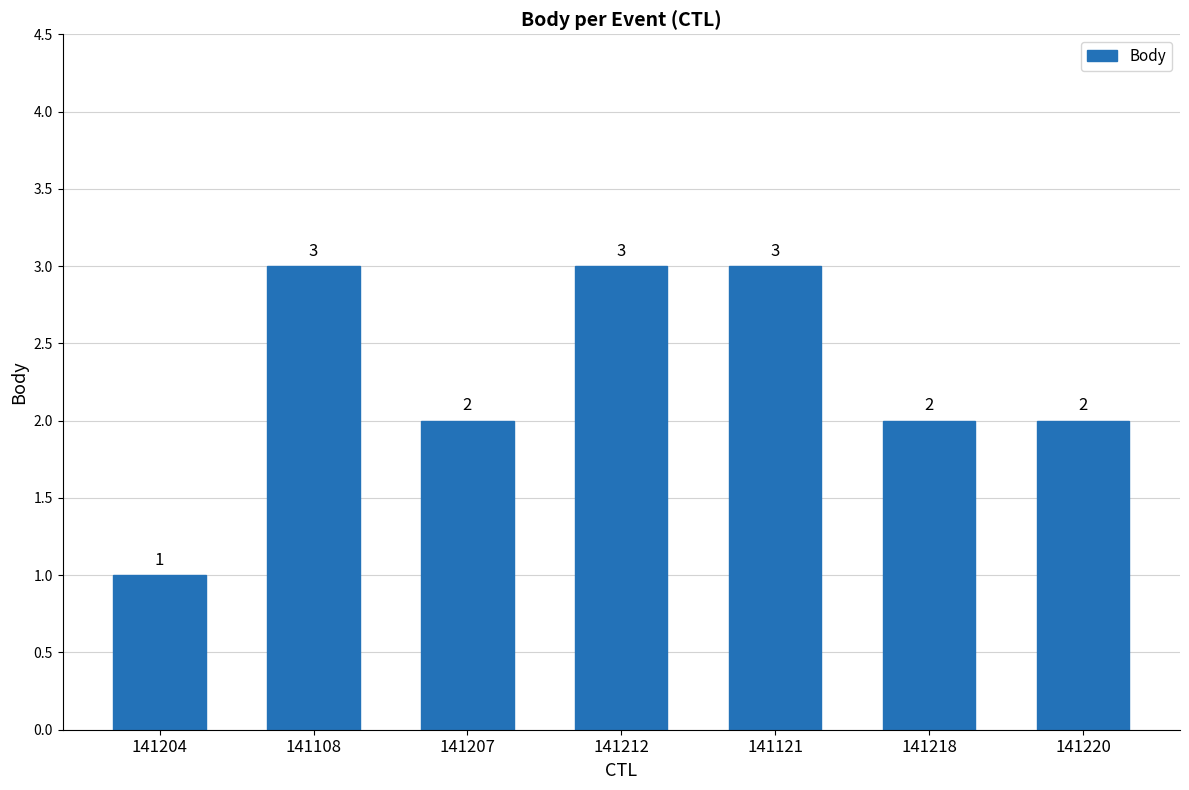

What is the value of the 5th bar from the left?

3